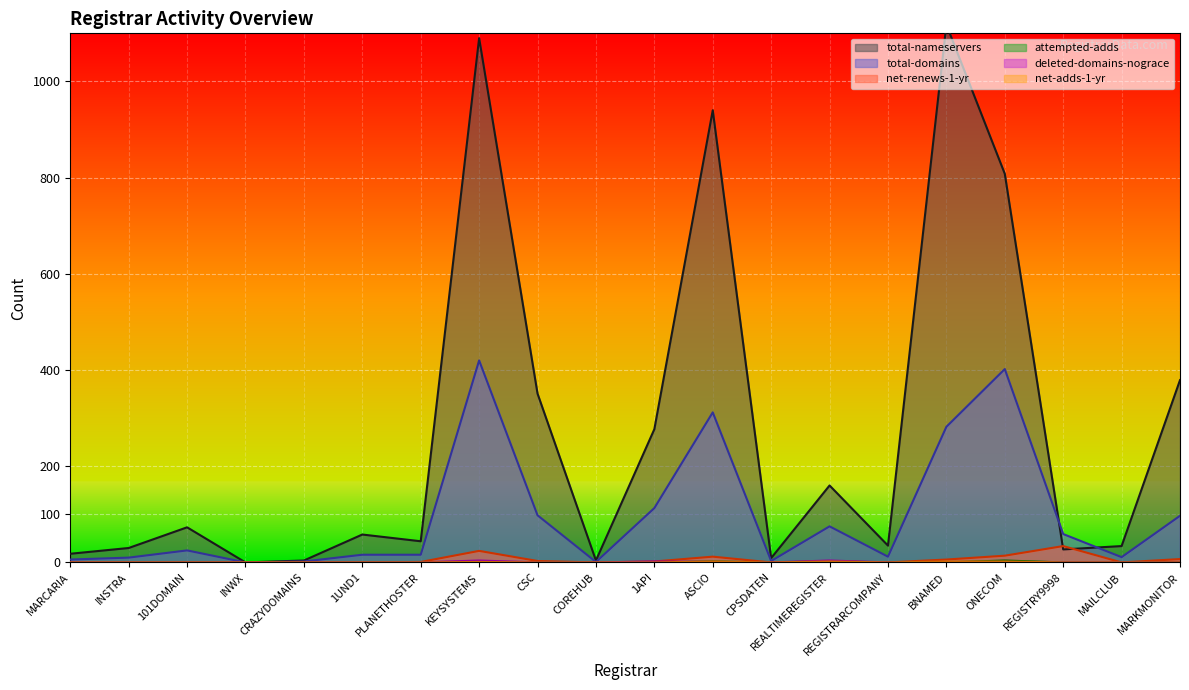

At which category is the sum across all series the highest?

KEYSYSTEMS